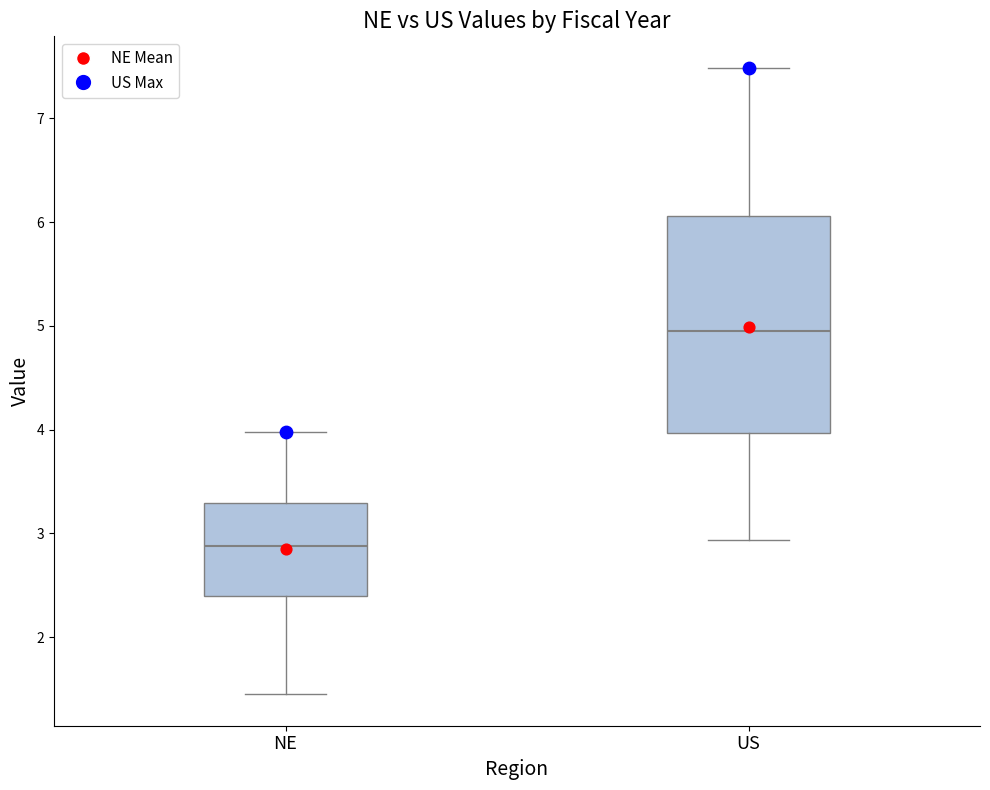

Where is the upper edge of the box for US on the y-axis? The values are not printed on the chart, so give them approximately, as read against the axis.

6.1